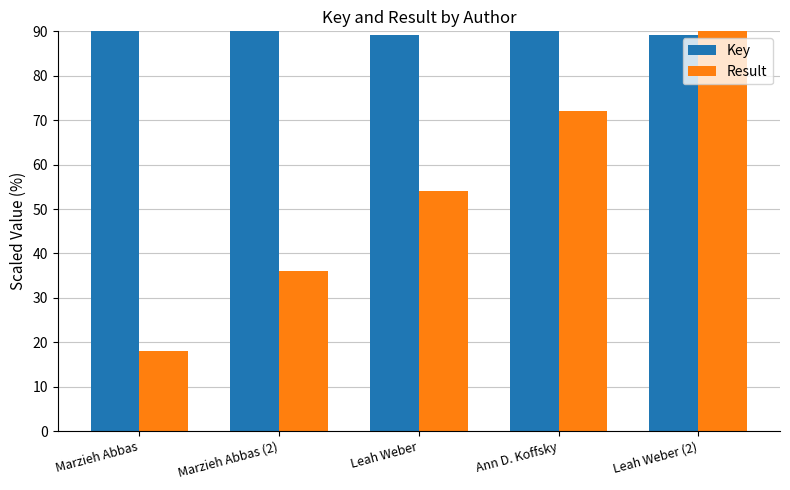

Reading right to left, extract all data points from this chart.

Key: 89.3	90.0	89.3	90.0	90.0
Result: 90.0	72.0	54.0	36.0	18.0